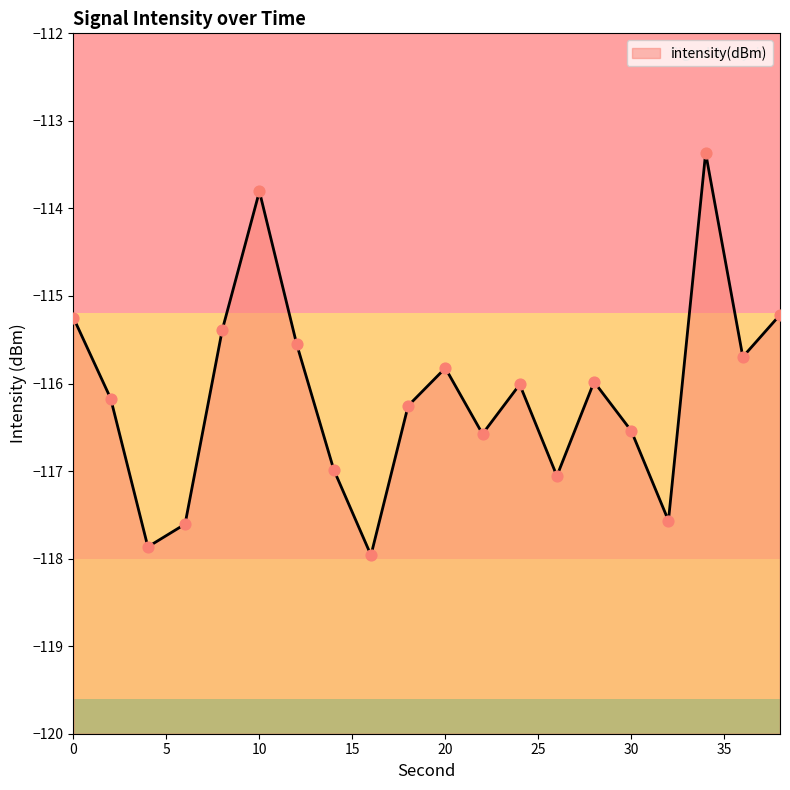

Between 32 and 22, which is larger?

22